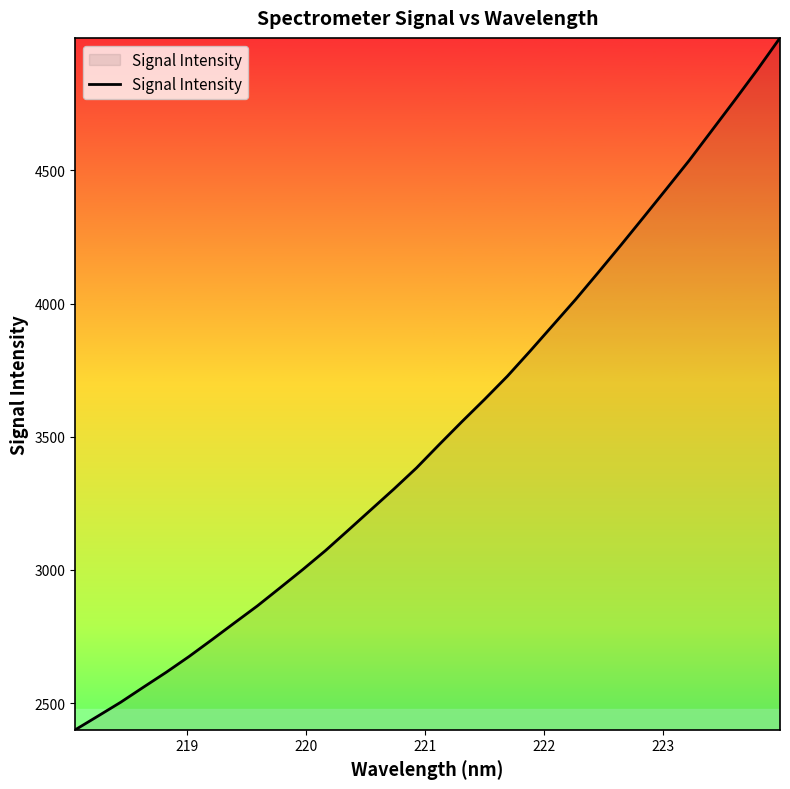

What is the greatest value displayed?

4998.0